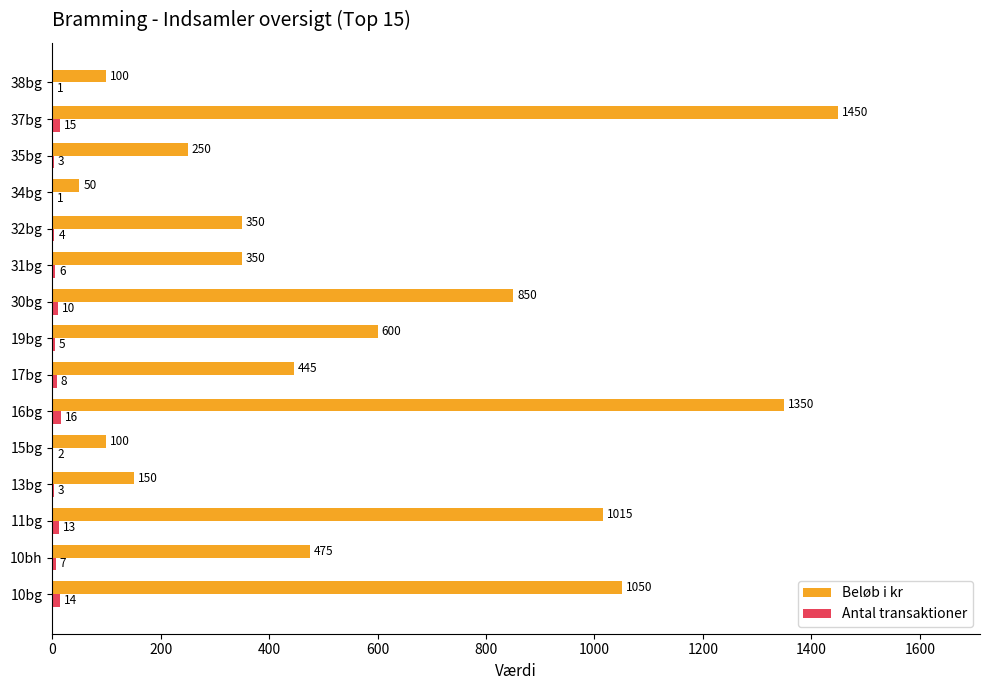

Between 16bg and 32bg, which series saw the biggest shift?

Beløb i kr